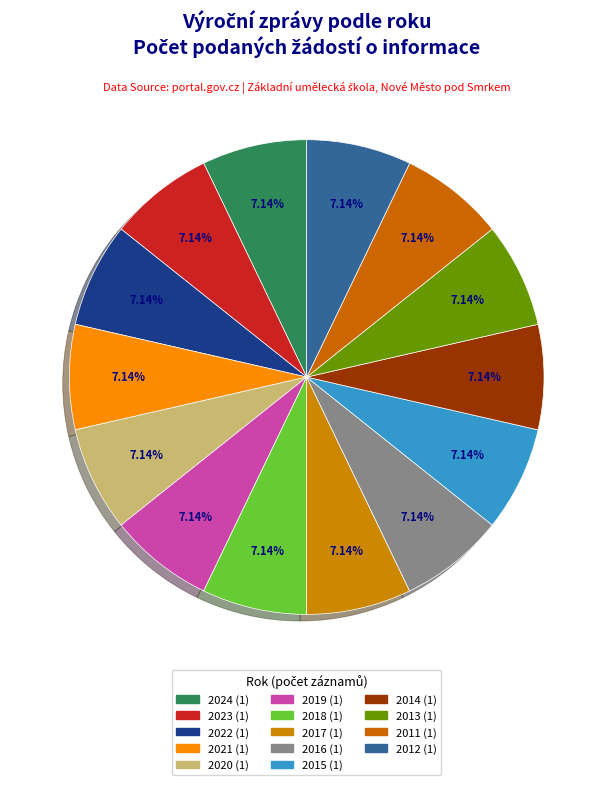

How many segments does this pie chart have?

14